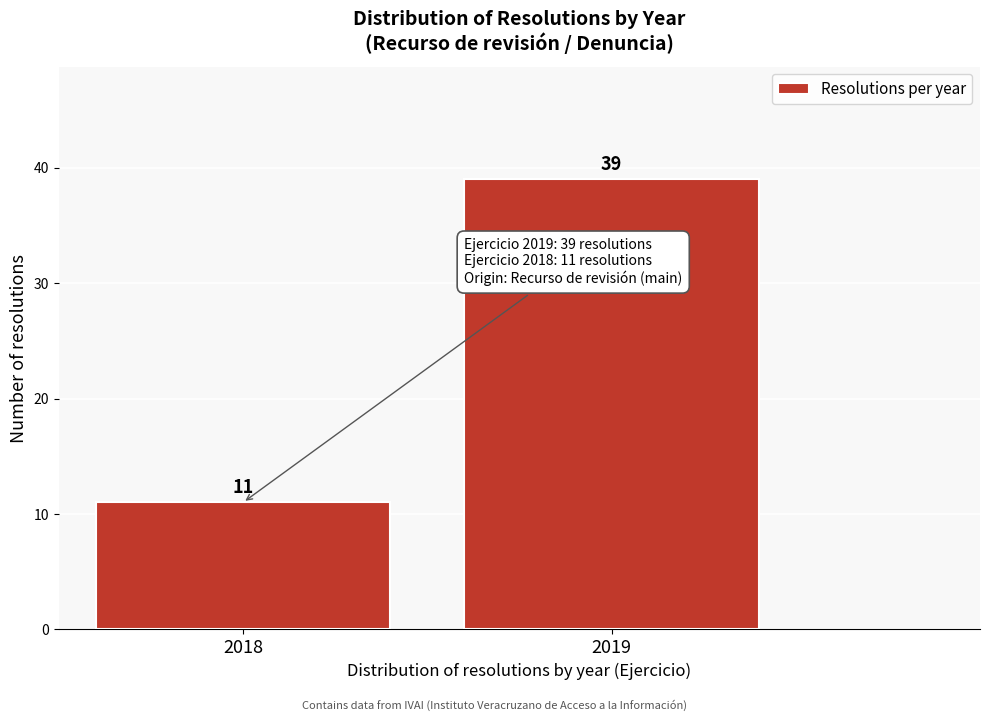

Reading right to left, list all the values displayed in this chart.

2019=39	2018=11